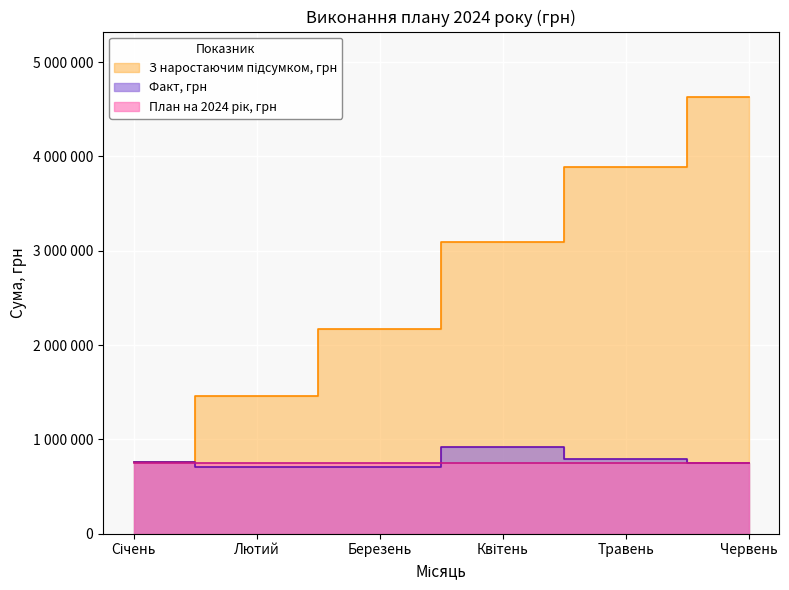

How many values in the Факт, грн series exceed 757536?

3